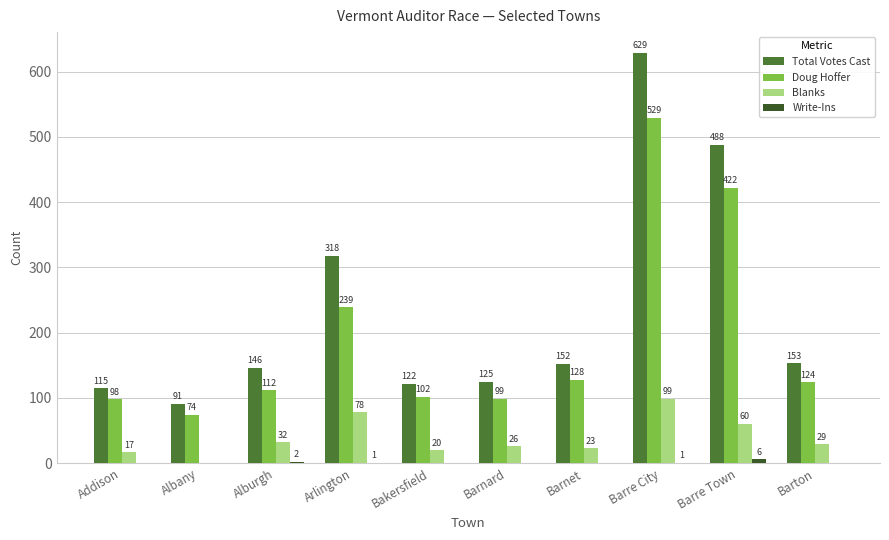

Which series changed the most between Barnet and Barton?

Blanks